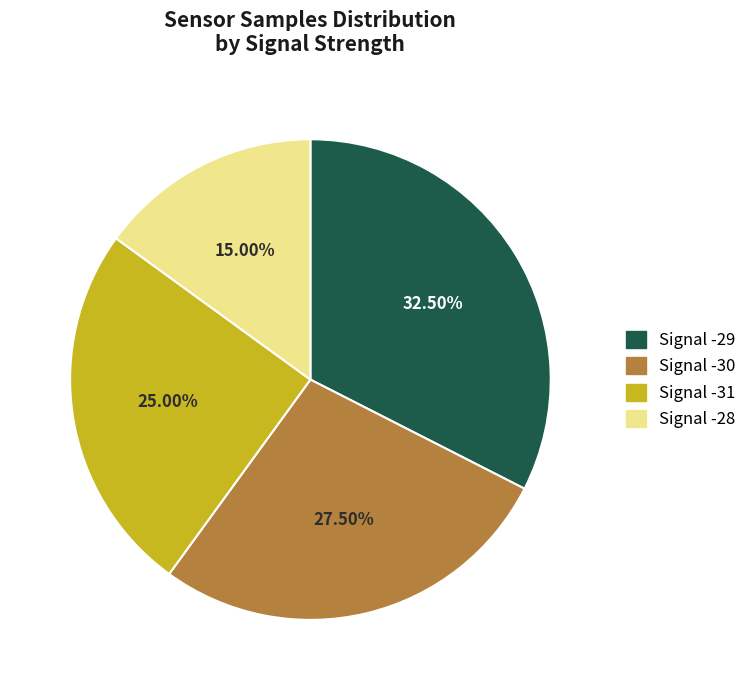

Does any single category account for the majority?

No